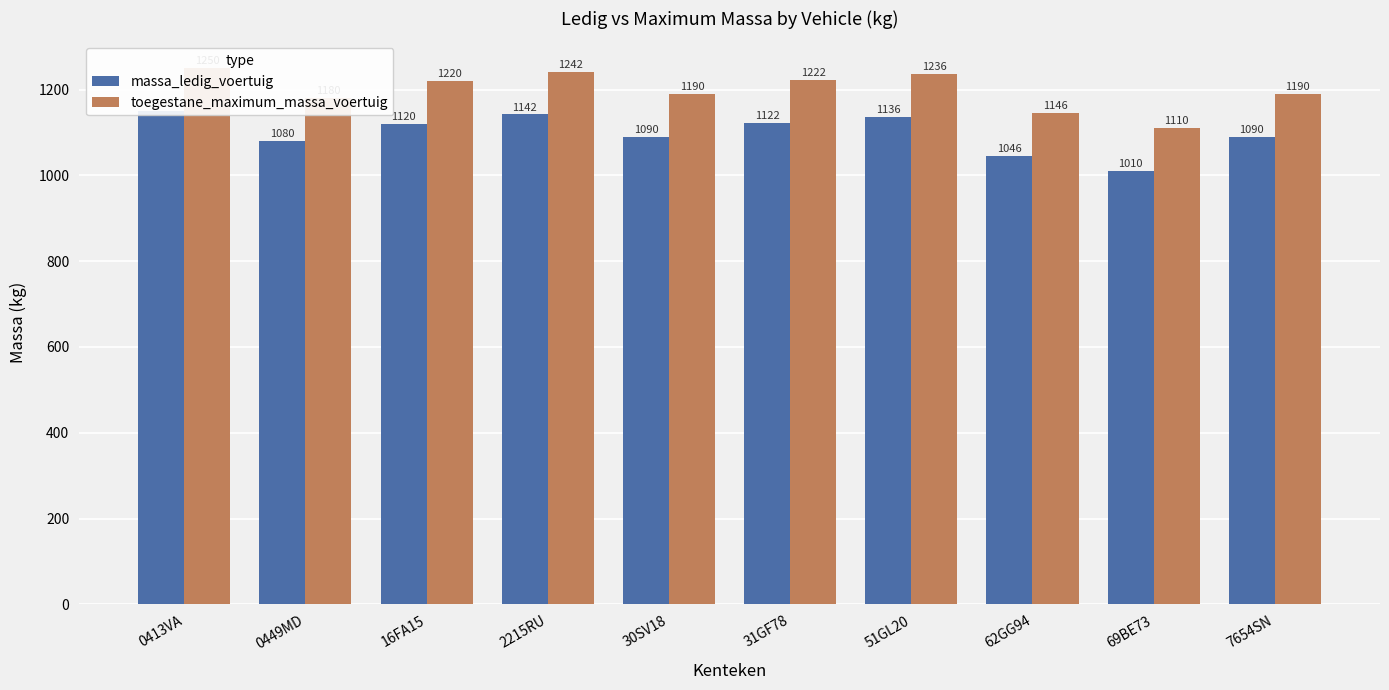

Which series has the largest total across all categories?

toegestane_maximum_massa_voertuig